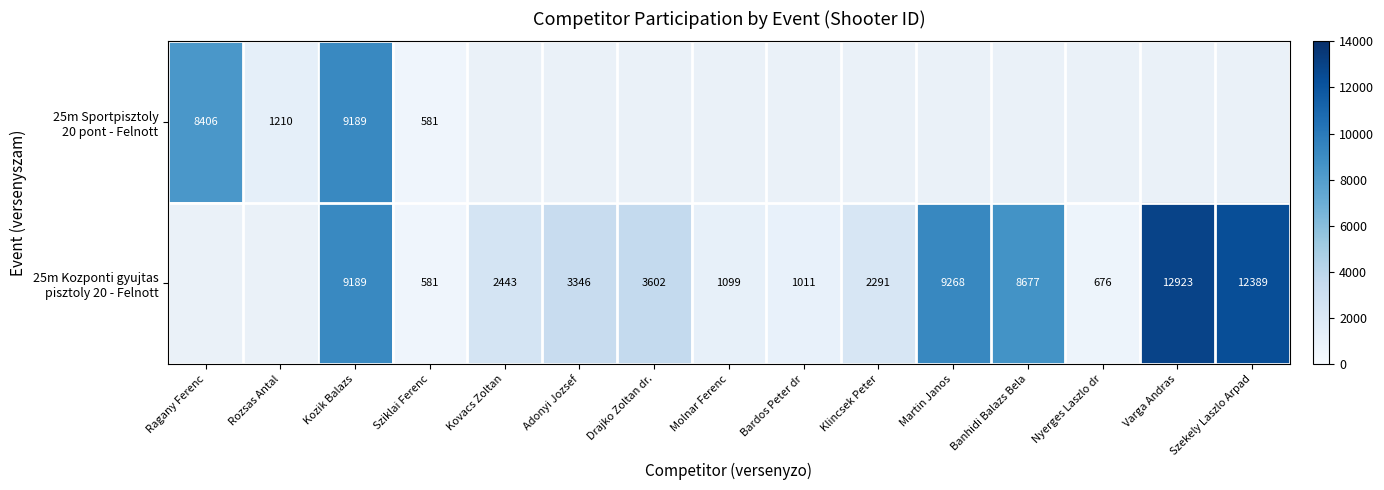

What is the maximum value for 25m Sportpisztoly 20 pont - Felnott?

9189.0